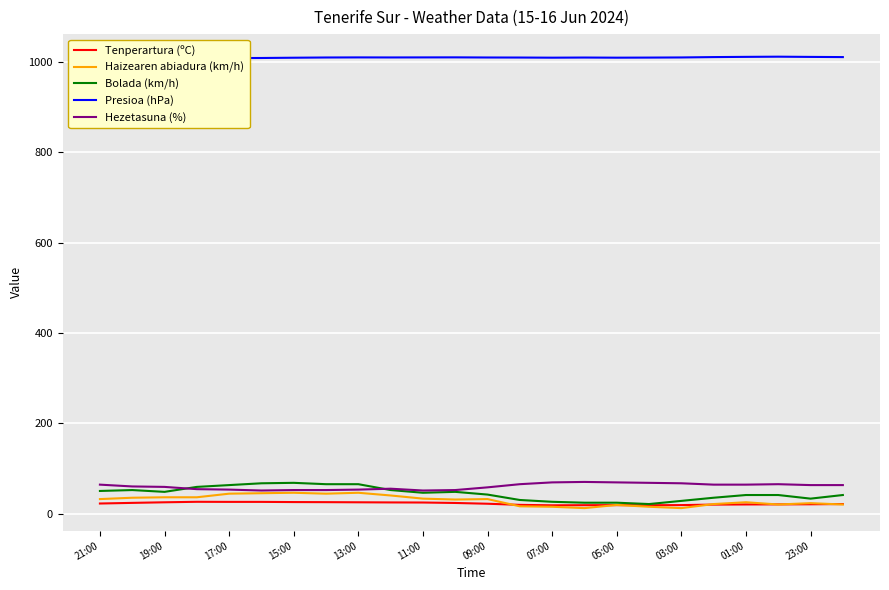

True or false: Tenperartura (ºC) and Hezetasuna (%) intersect in this chart.

False